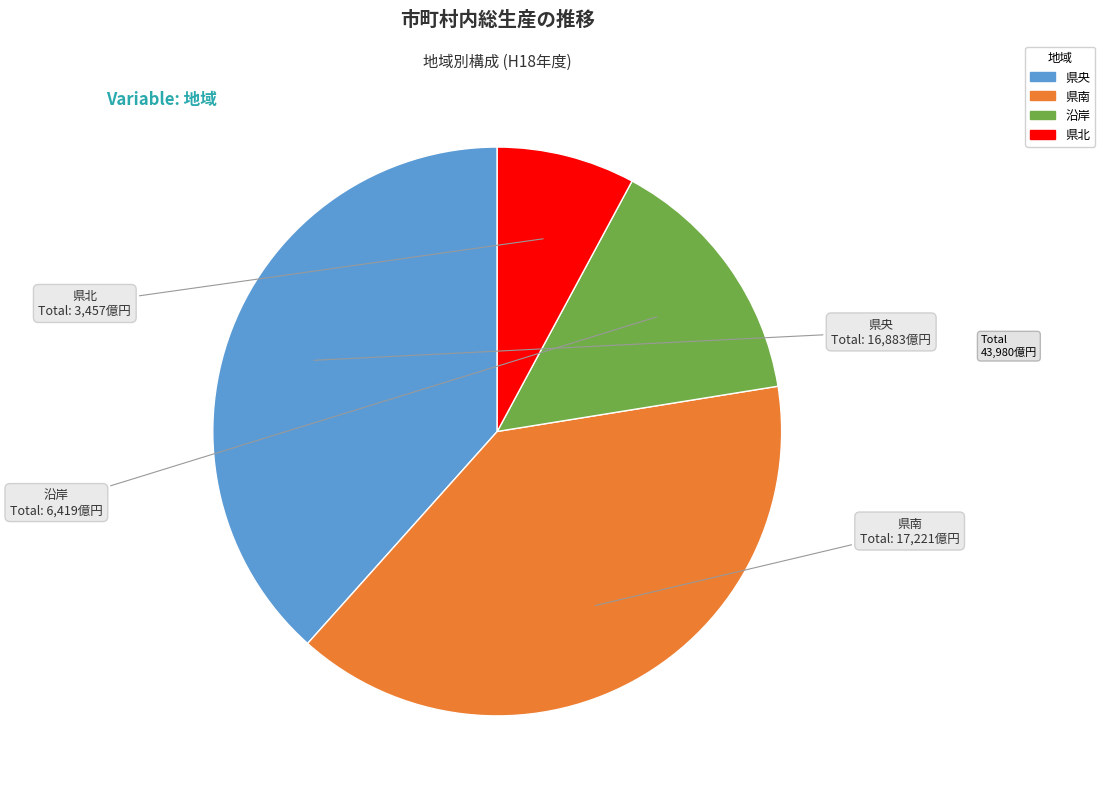

Does 県央 account for over 50% of the chart?

No